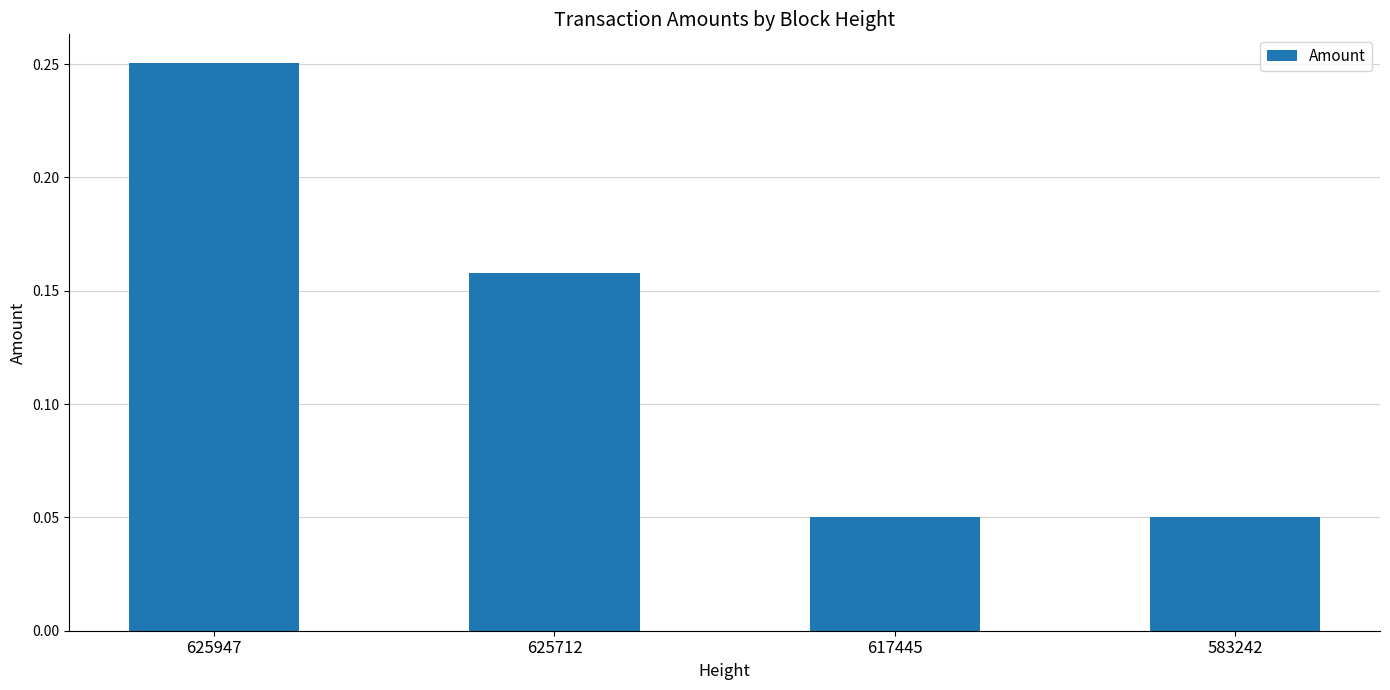

Between 625947 and 617445, which is larger?

625947